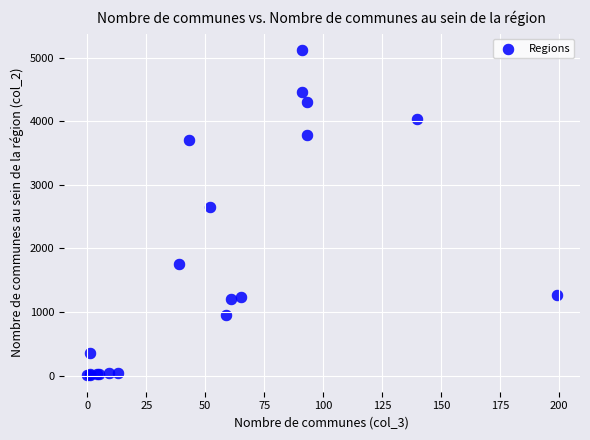

What Y value in the scatter plot is closest to 2561?

2652